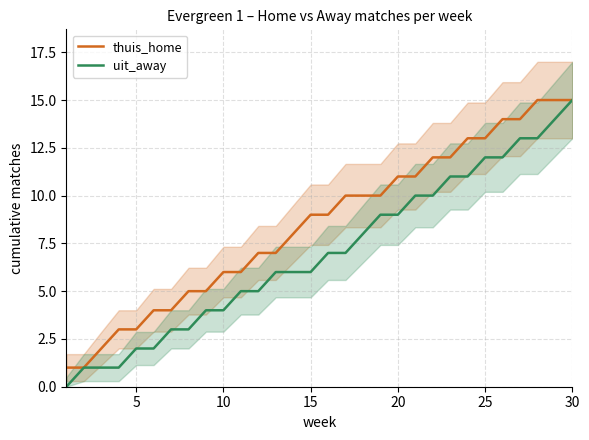

Which series has the widest spread of values?

uit_away